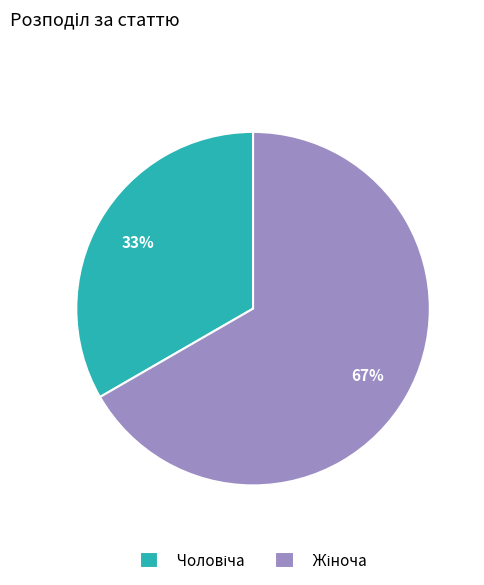

To the nearest percent, what is the average slice percentage?

50%